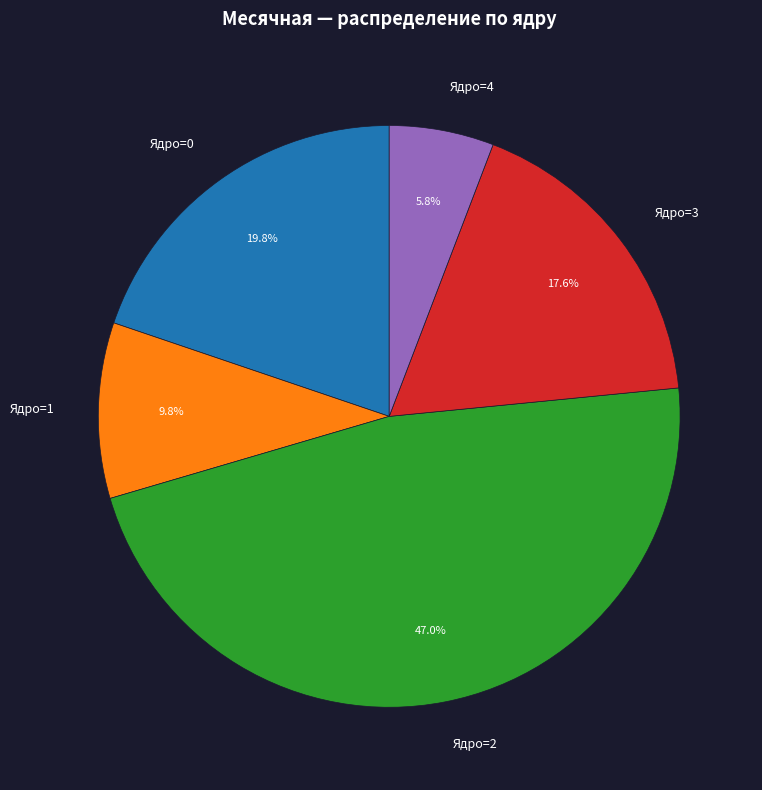

Combined, what portion of the pie is Ядро=3 and Ядро=1?

27.4%